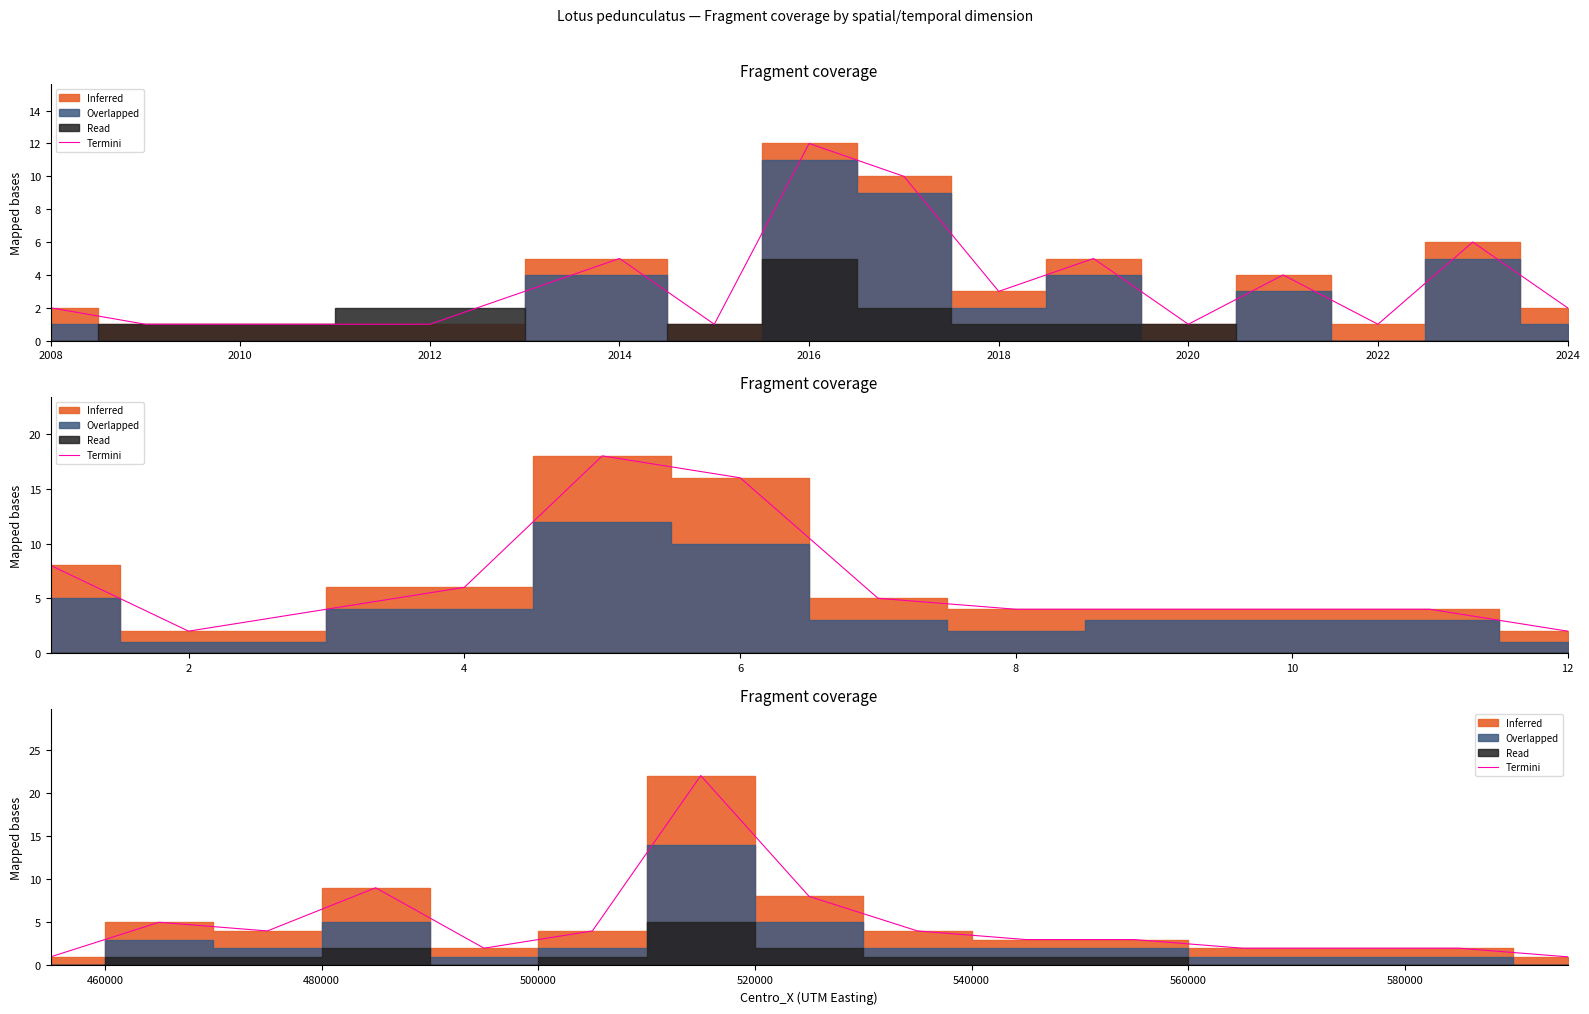

The value at 11 is 3. True or false?

False